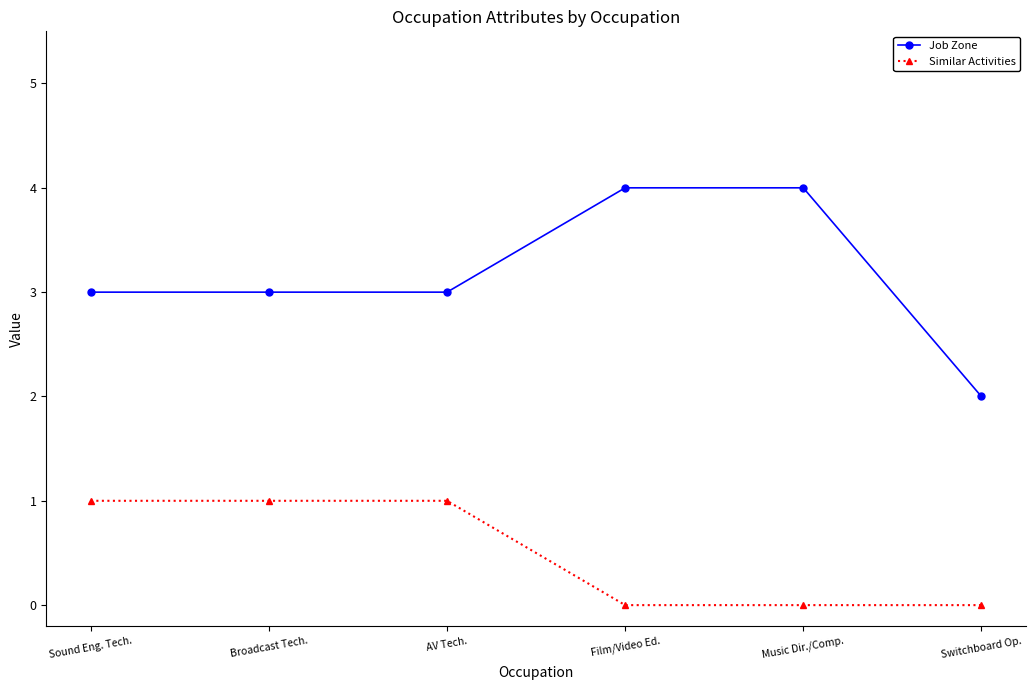

What is the total value across all series at Film/Video Ed.?

4